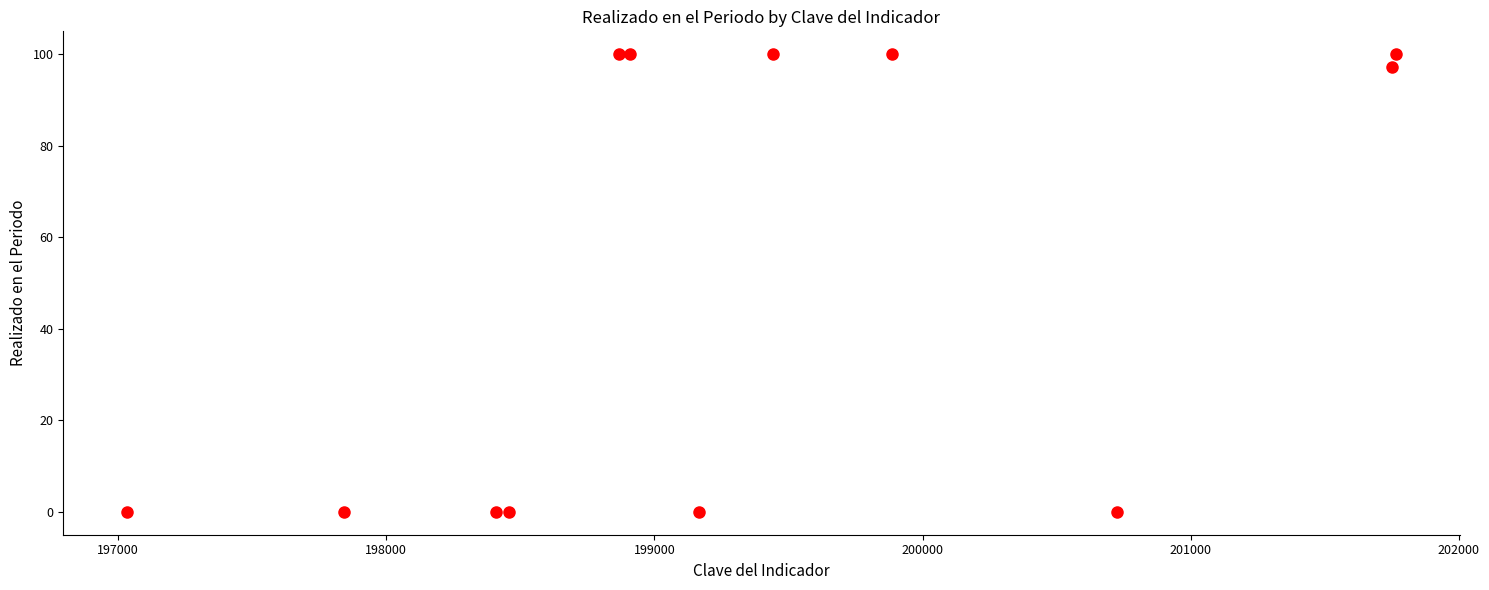

What Y value in the scatter plot is closest to 50?

97.2